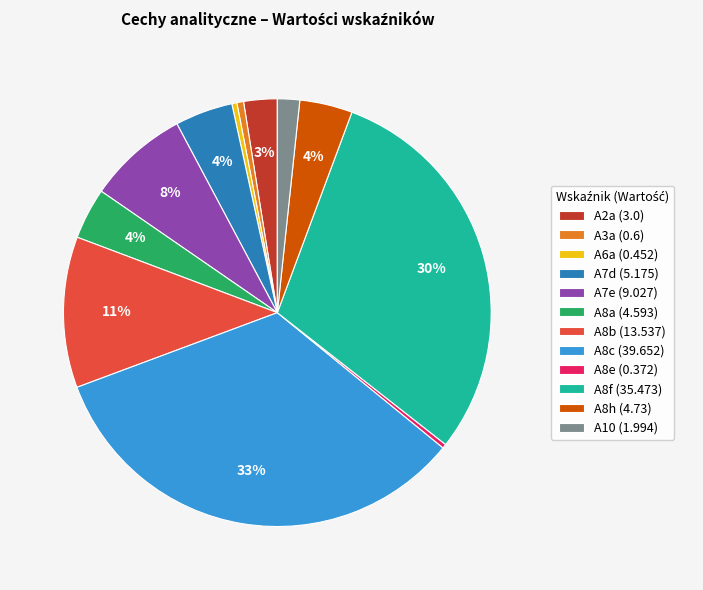

Is there a majority slice in this chart?

No